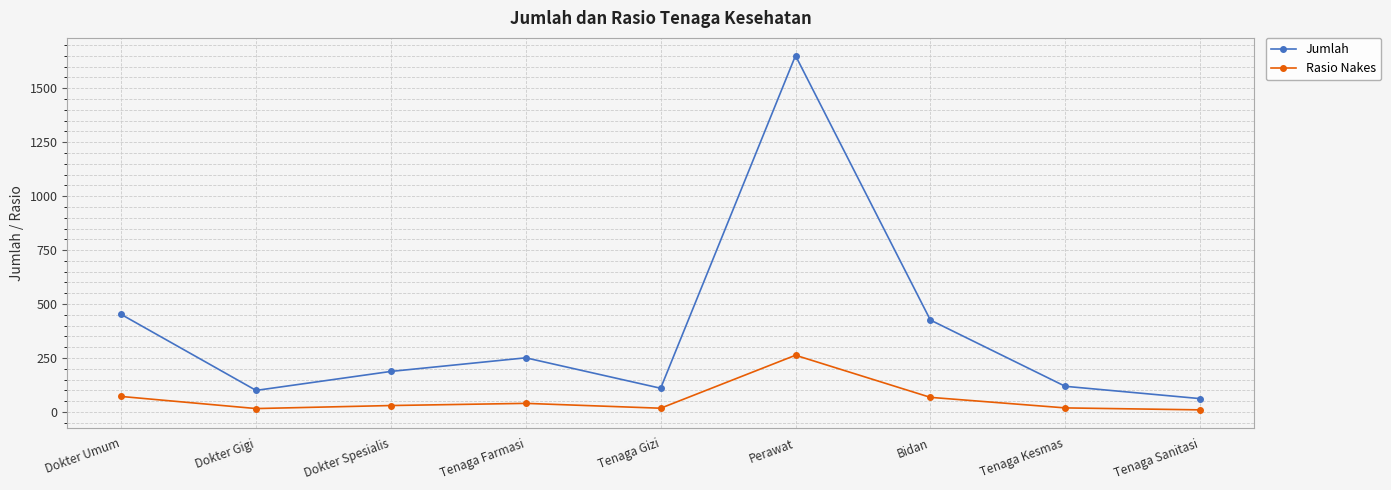

What is the difference between the maximum and minimum values in the Jumlah series?

1589.0